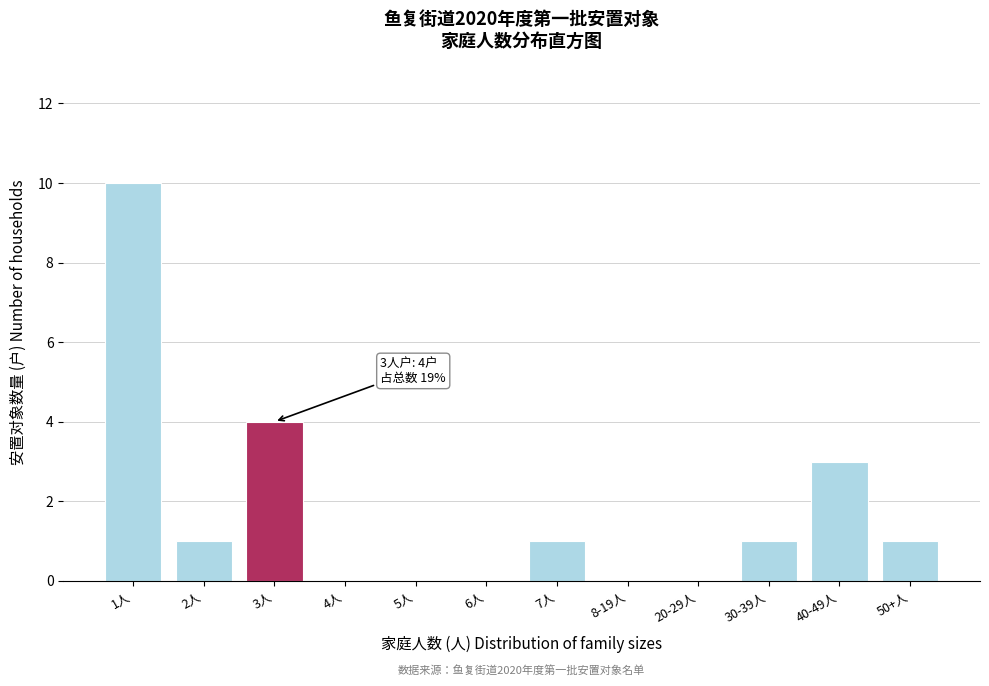

Reading left to right, what are all the values shown in this chart?

1人=10	2人=1	3人=4	4人=0	5人=0	6人=0	7人=1	8-19人=0	20-29人=0	30-39人=1	40-49人=3	50+人=1